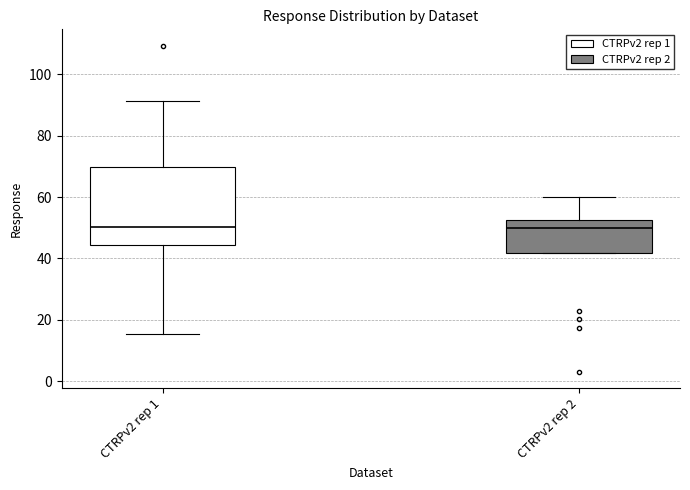

Where is the lower edge of the box for CTRPv2 rep 2 on the y-axis? The values are not printed on the chart, so give them approximately, as read against the axis.

42